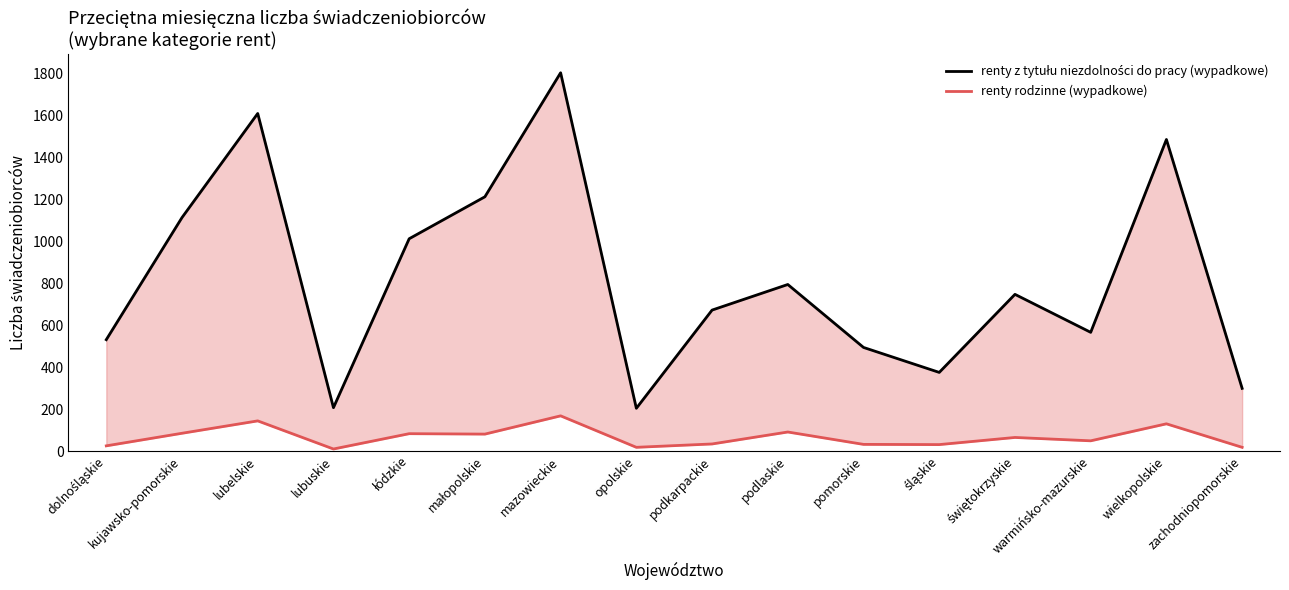

At which category is the sum across all series the highest?

mazowieckie